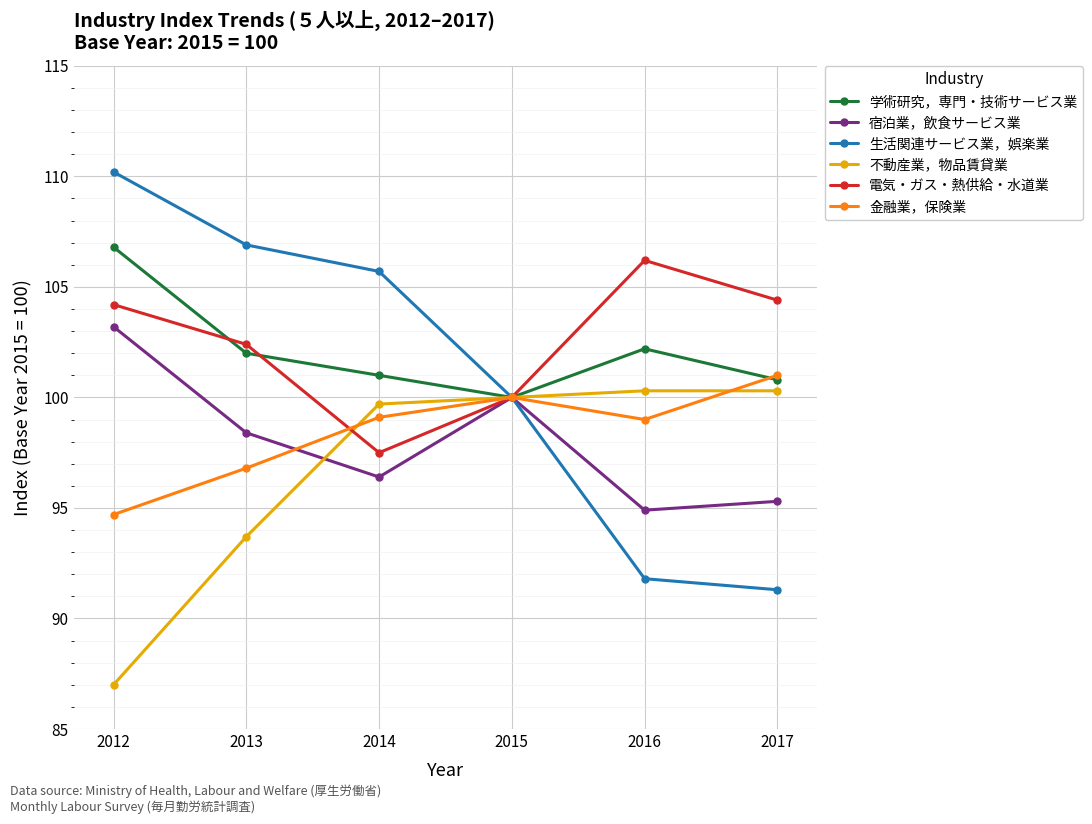

What is the spread (max minus min) of values at 2013?

13.2